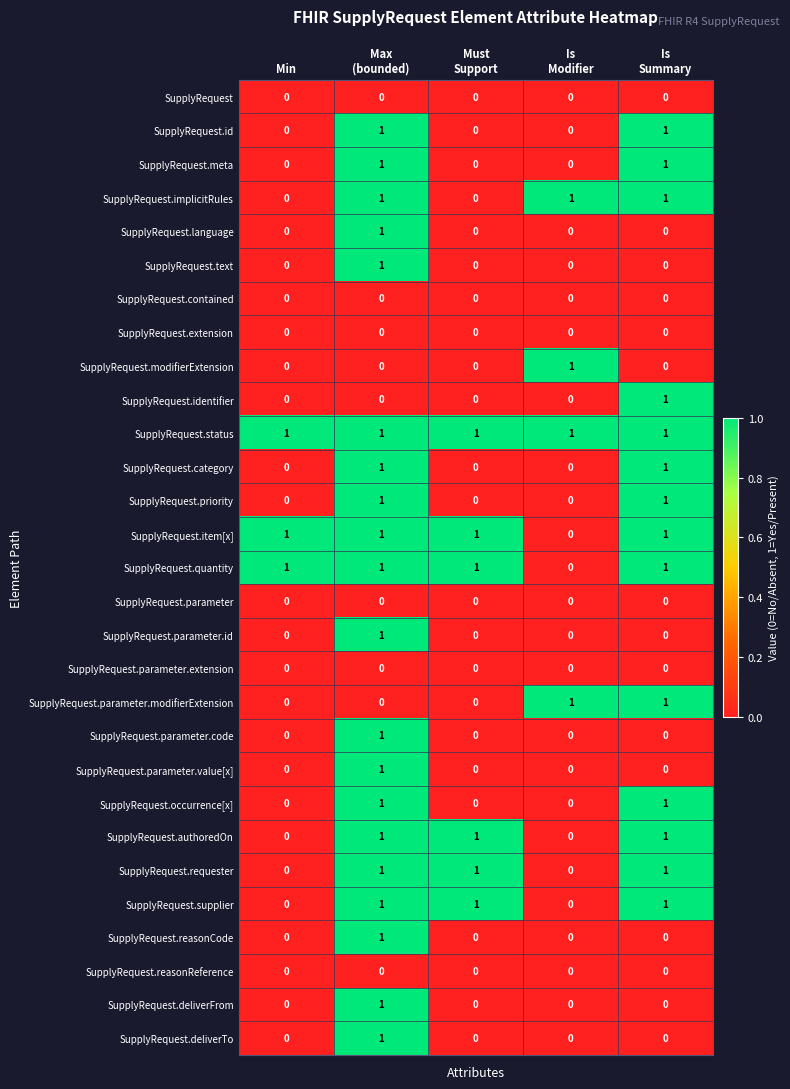

How many SupplyRequest.parameter.id values are between 0 and 1?

5